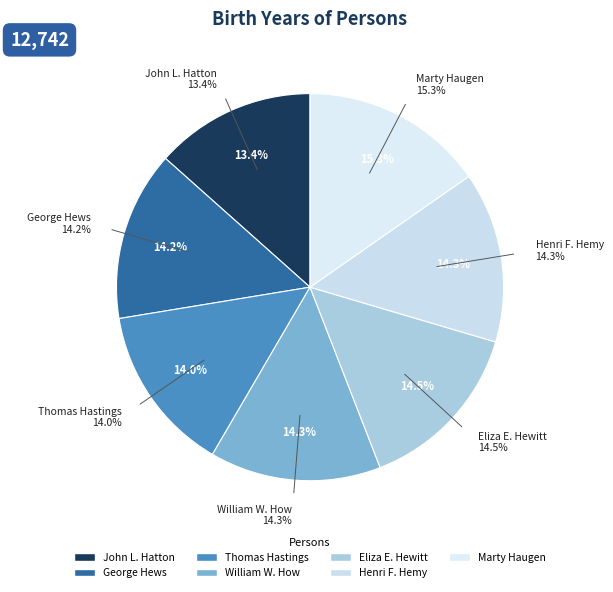

Do Henri F. Hemy and Eliza E. Hewitt together represent more than half of the pie?

No